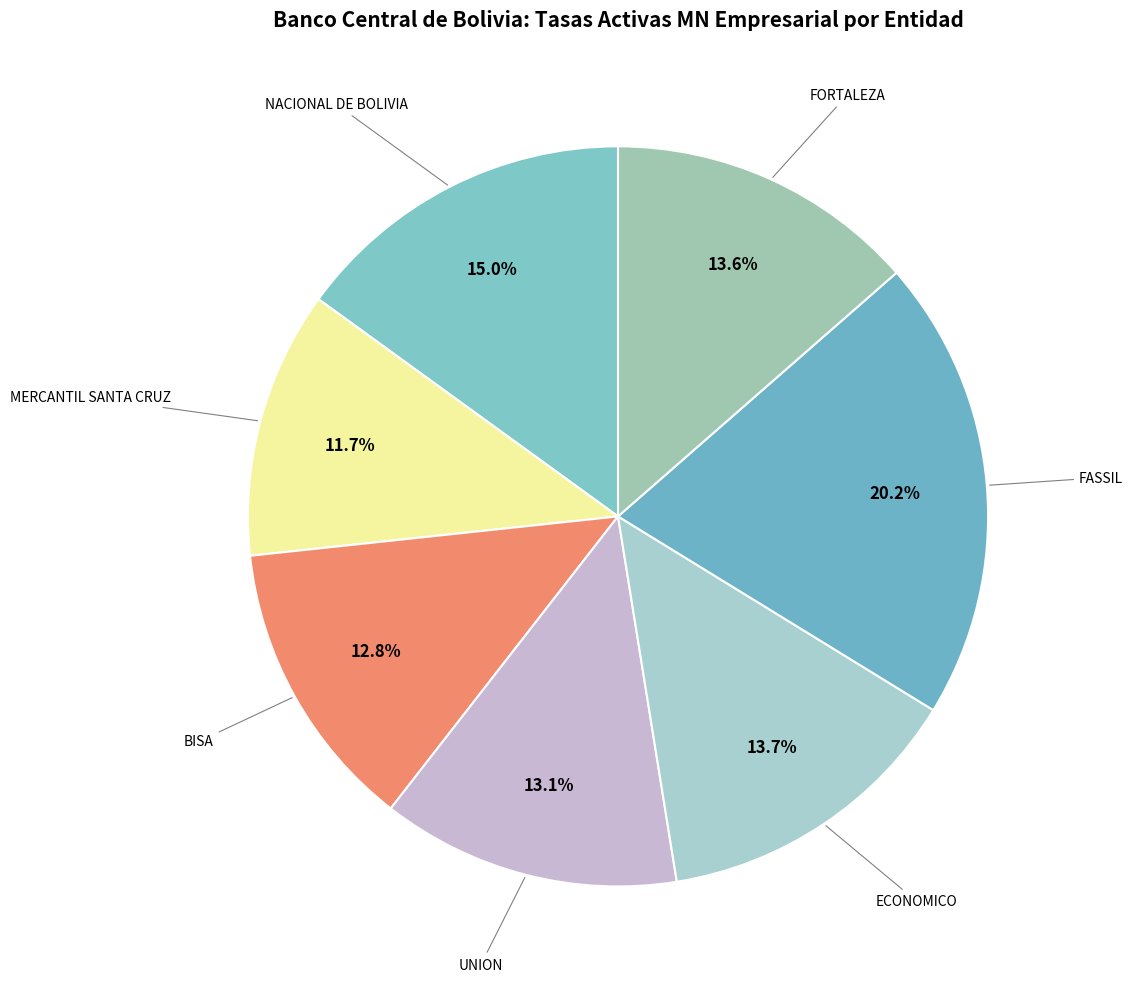

What percentage is the FORTALEZA slice, to the nearest percent?

14%